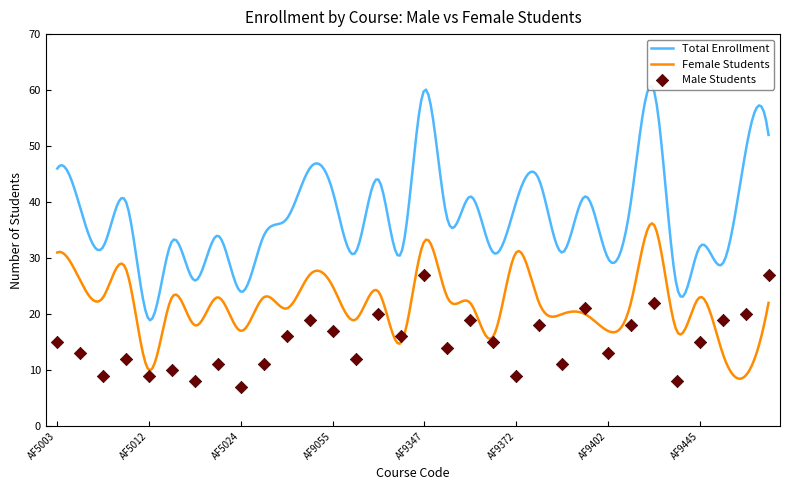

What is the change in value from AF9333 to AF9447?

+4